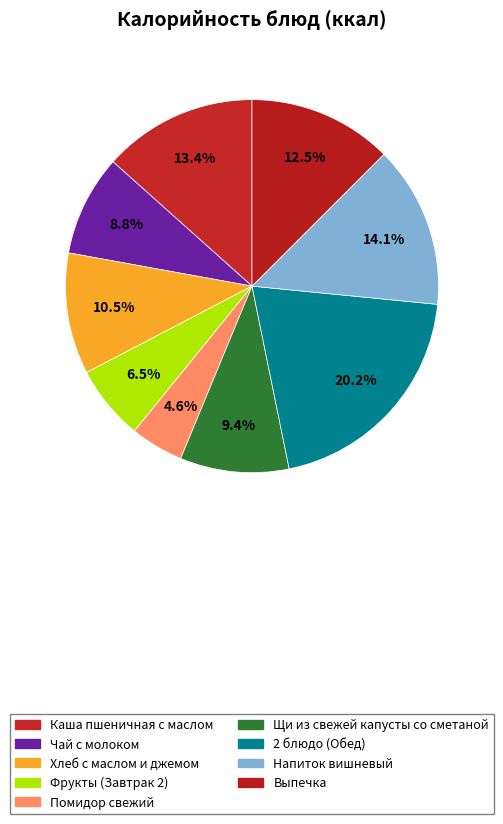

True or false: 2 блюдо (Обед) accounts for 15% of the total.

False